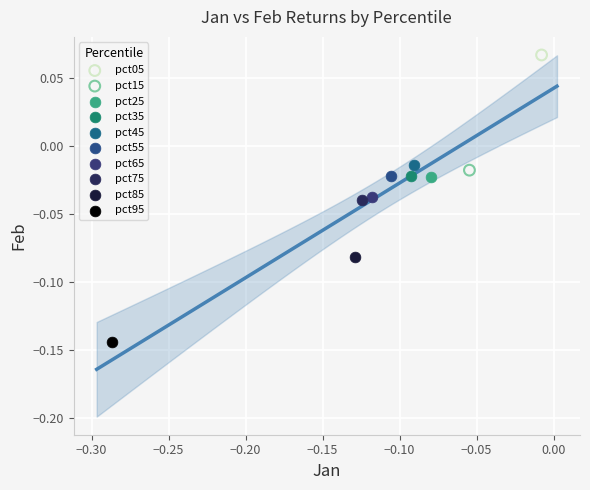

What are all the series names shown in the legend?

pct05, pct15, pct25, pct35, pct45, pct55, pct65, pct75, pct85, pct95